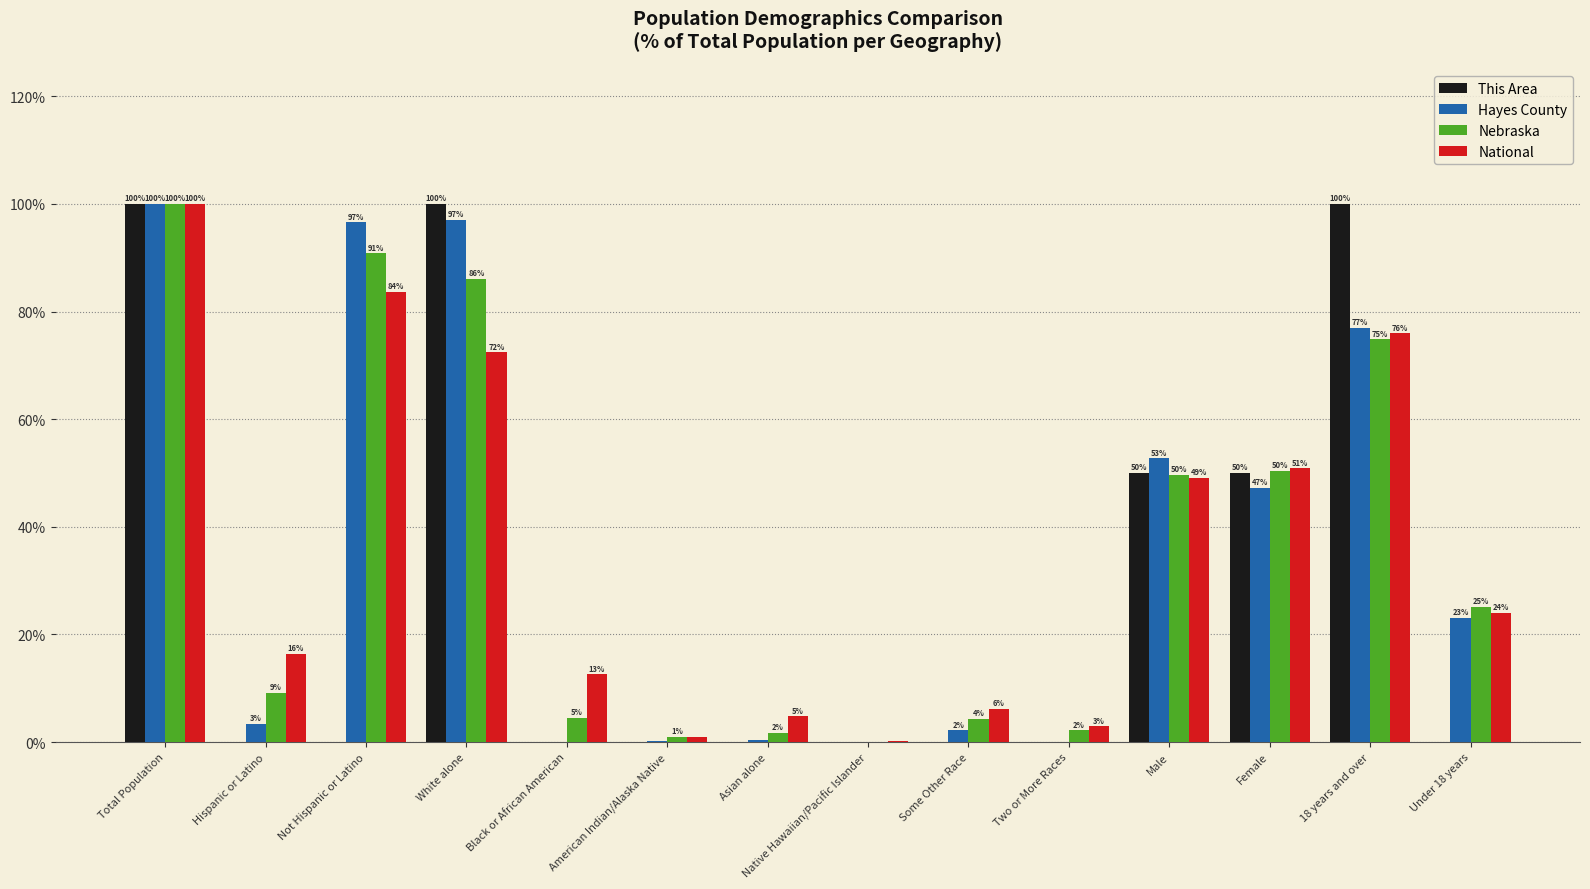

At which category is the sum across all series the highest?

Total Population